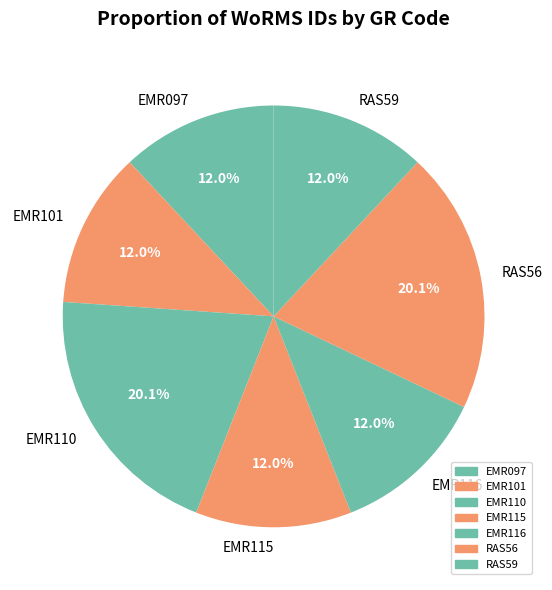

What percentage is the RAS56 slice, to the nearest percent?

20%